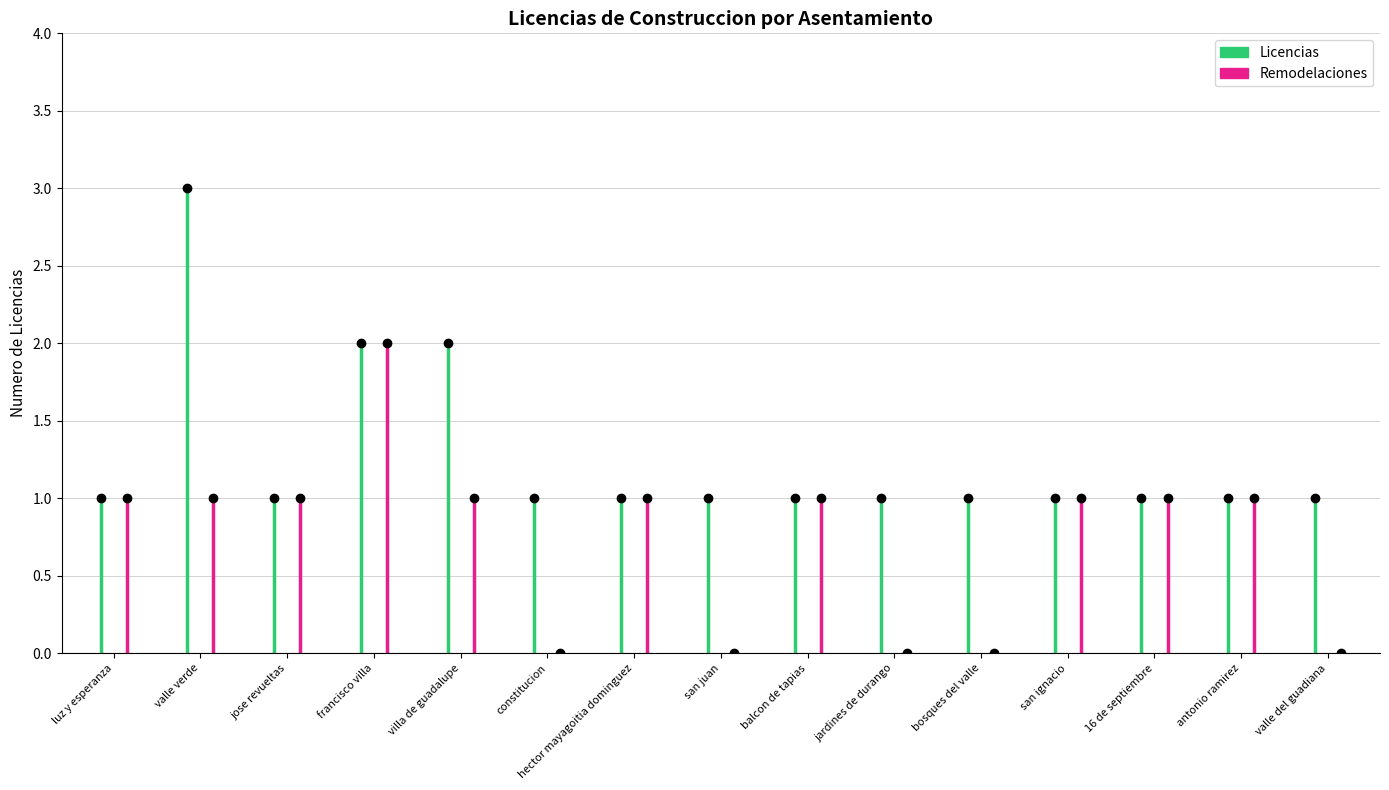

At which label does Licencias reach its minimum?

luz y esperanza